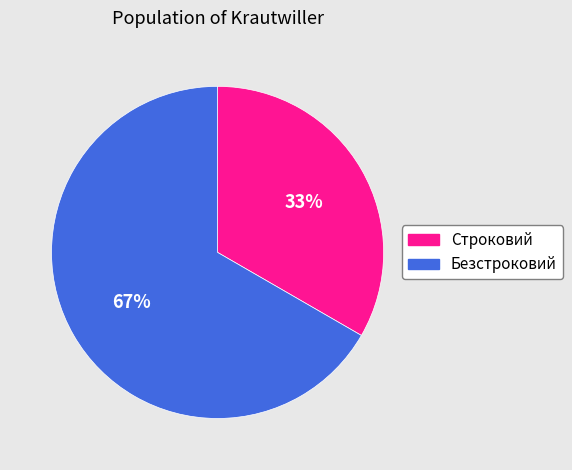

Do Безстроковий and Строковий together represent more than half of the pie?

Yes